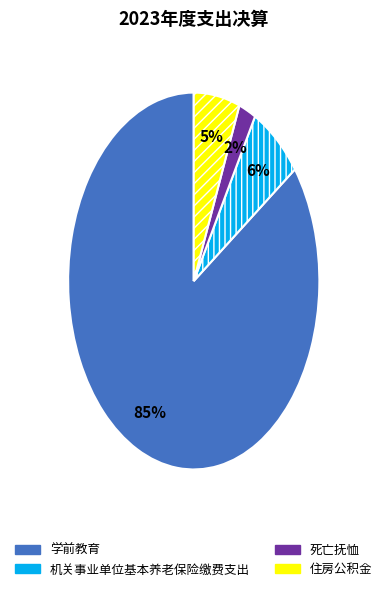

Does 住房公积金 represent more than half of the total?

No